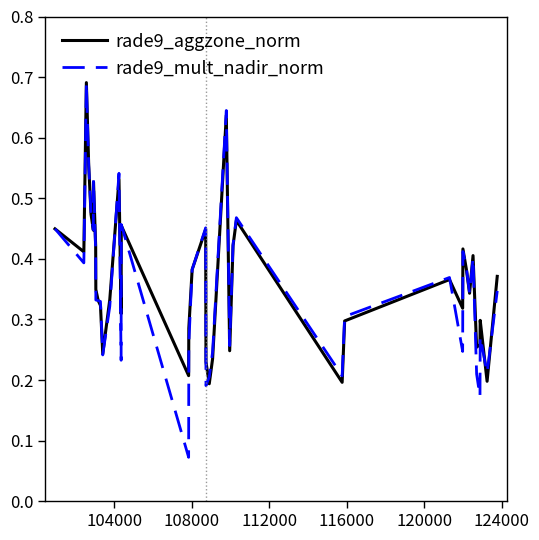

How many intersections are there between rade9_mult_nadir_norm and rade9_aggzone_norm?

16